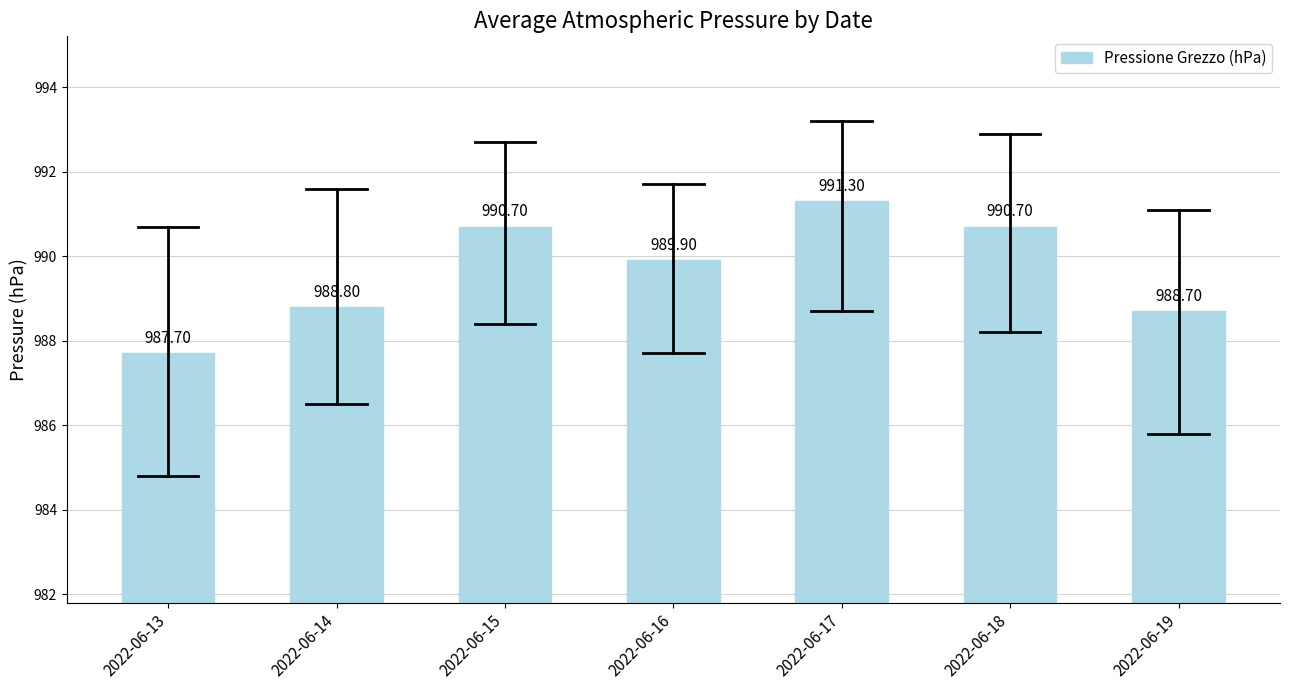

Reading left to right, list all the values displayed in this chart.

2022-06-13=987.7	2022-06-14=988.8	2022-06-15=990.7	2022-06-16=989.9	2022-06-17=991.3	2022-06-18=990.7	2022-06-19=988.7